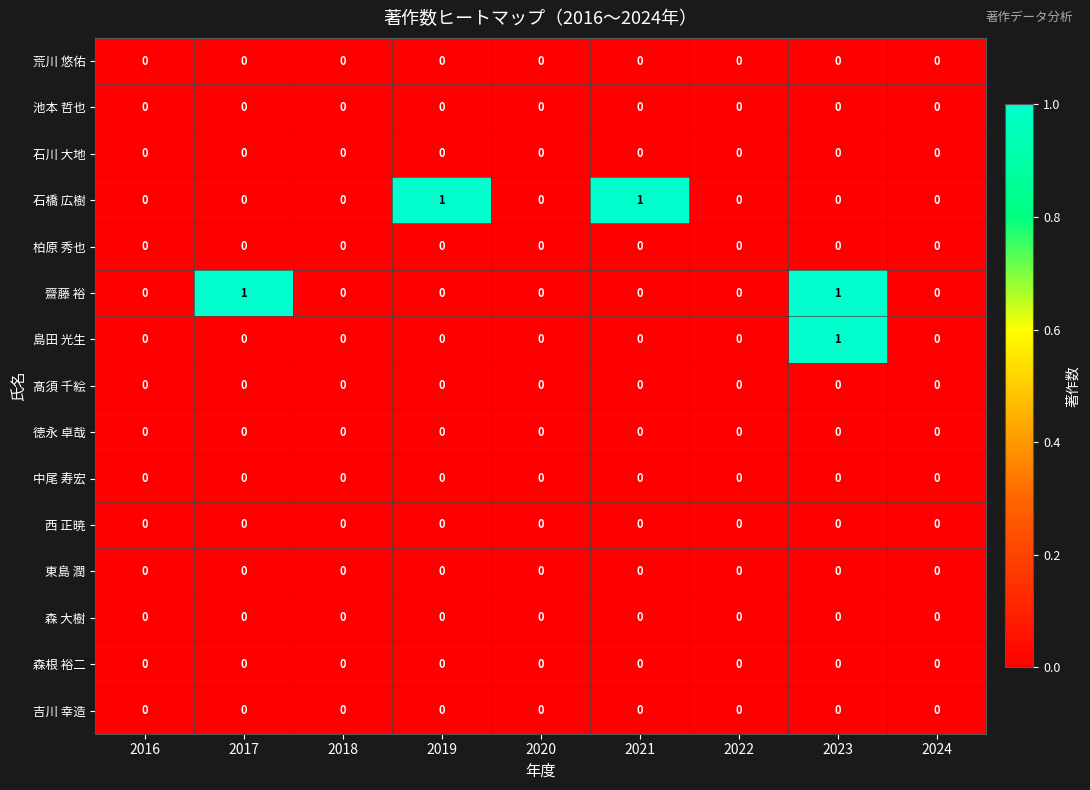

Which series changed the most between 2018 and 2021?

石橋 広樹